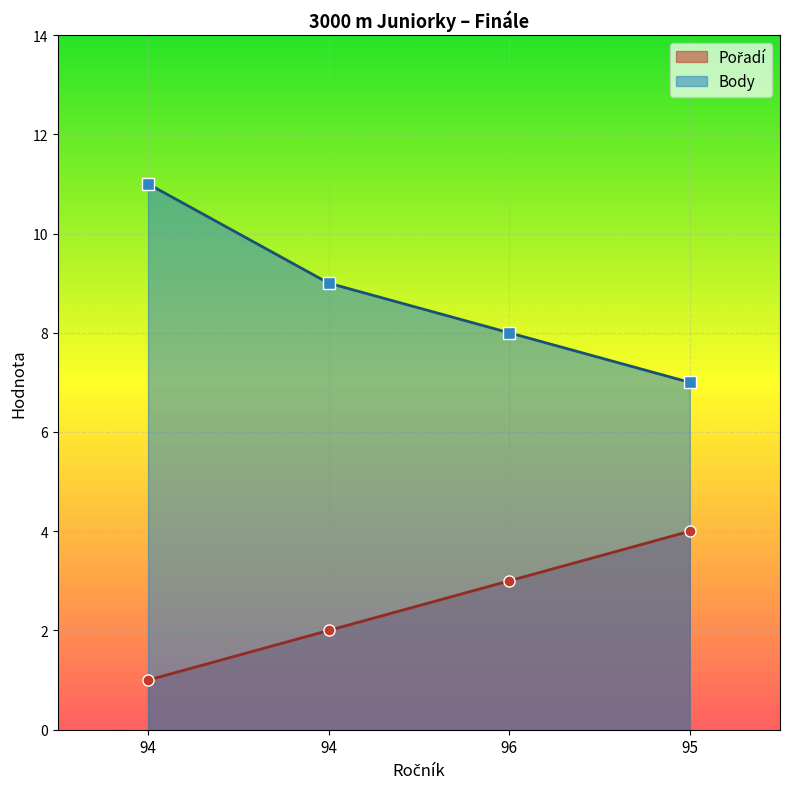

What is the approximate value of Body at 94?

11